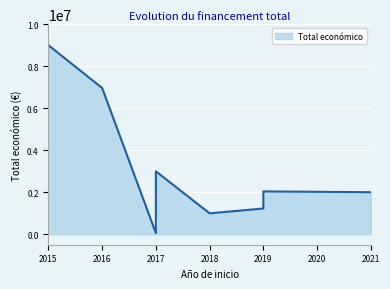

What is the difference between the maximum and minimum values?

8948559